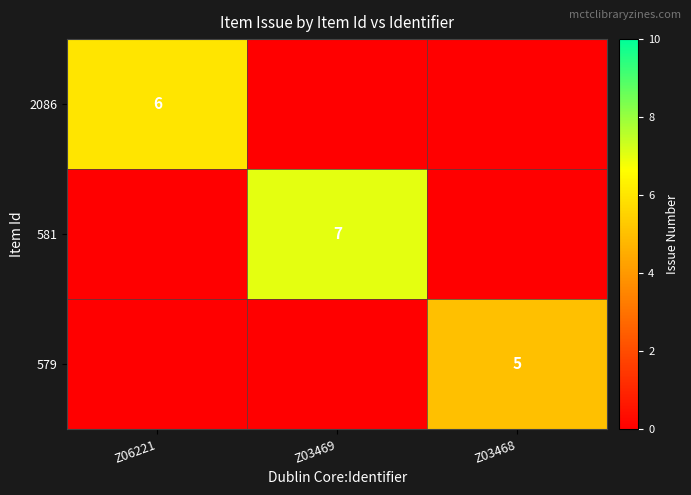

At which category does the chart reach its minimum across all series?

Z03469